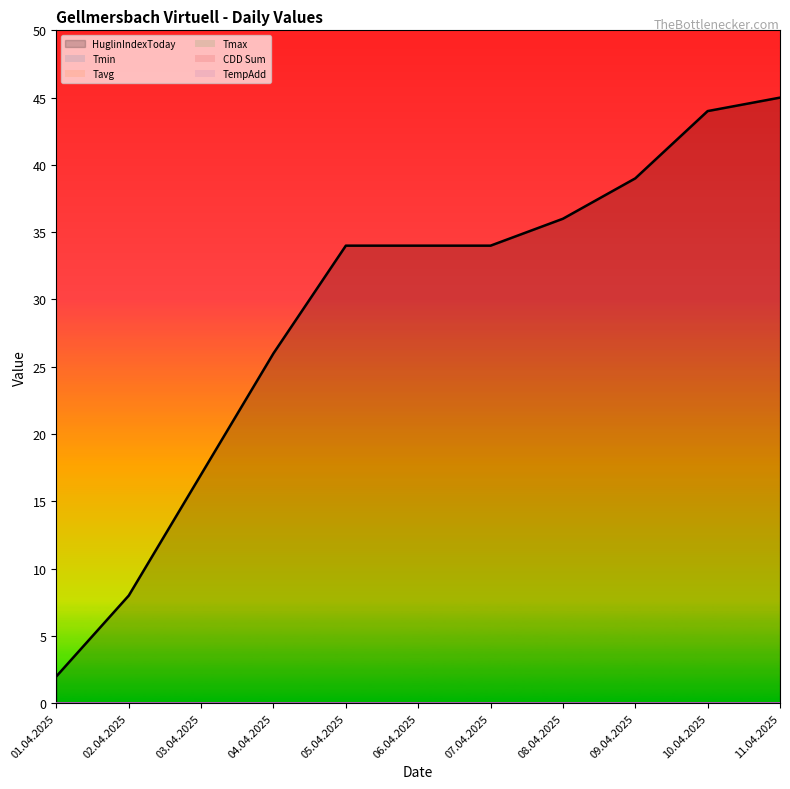

Does the chart have visible grid lines?

No